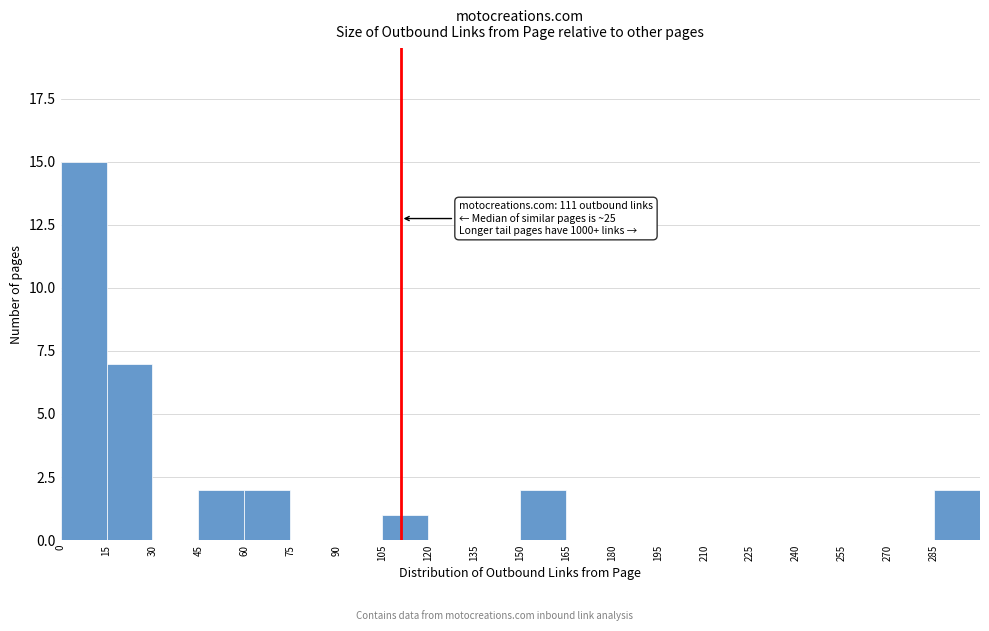

Which range on the x-axis has the tallest bar?

0 to 15